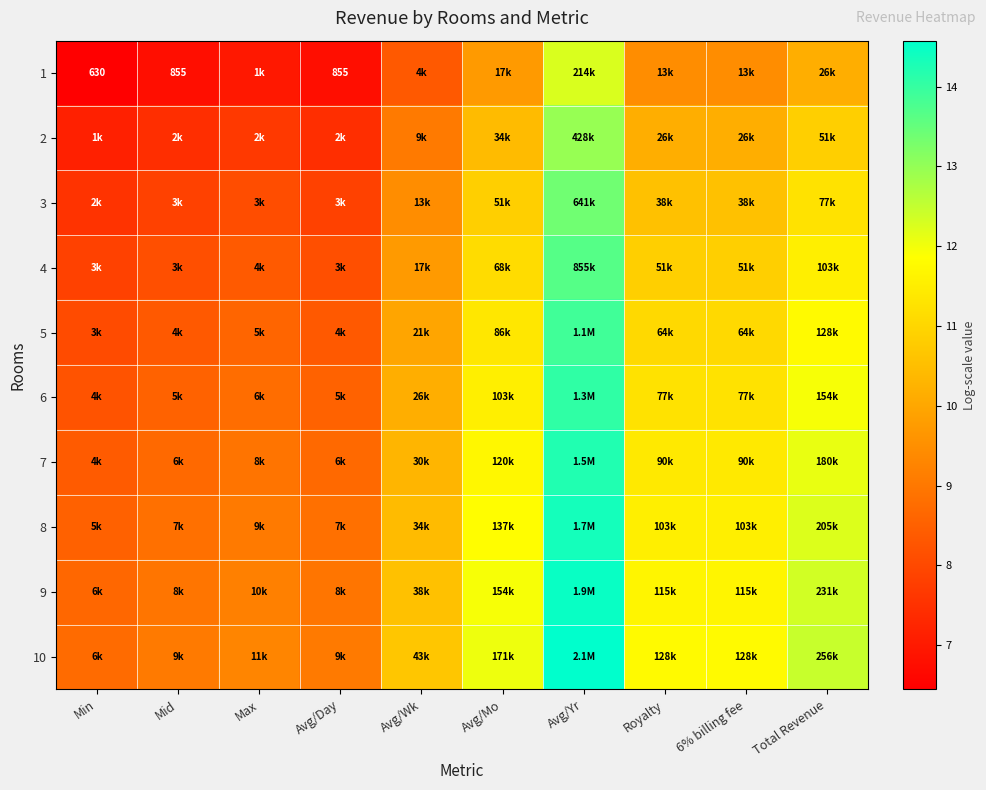

Is it true that 10 equals 14.8 at Avg/Wk?

False